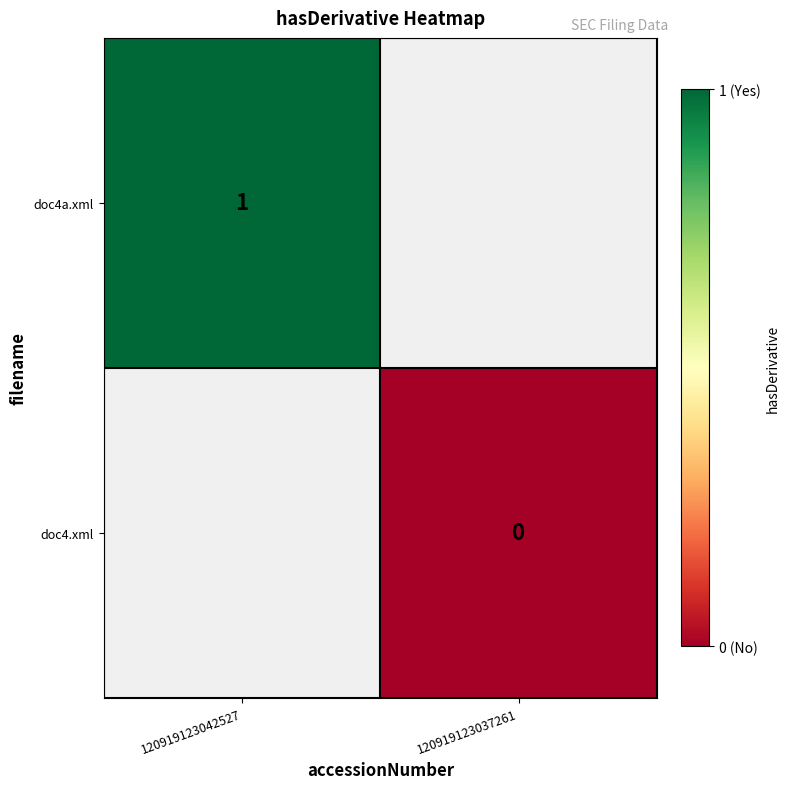

True or false: doc4a.xml has a value of 1 at 120919123042527.

True